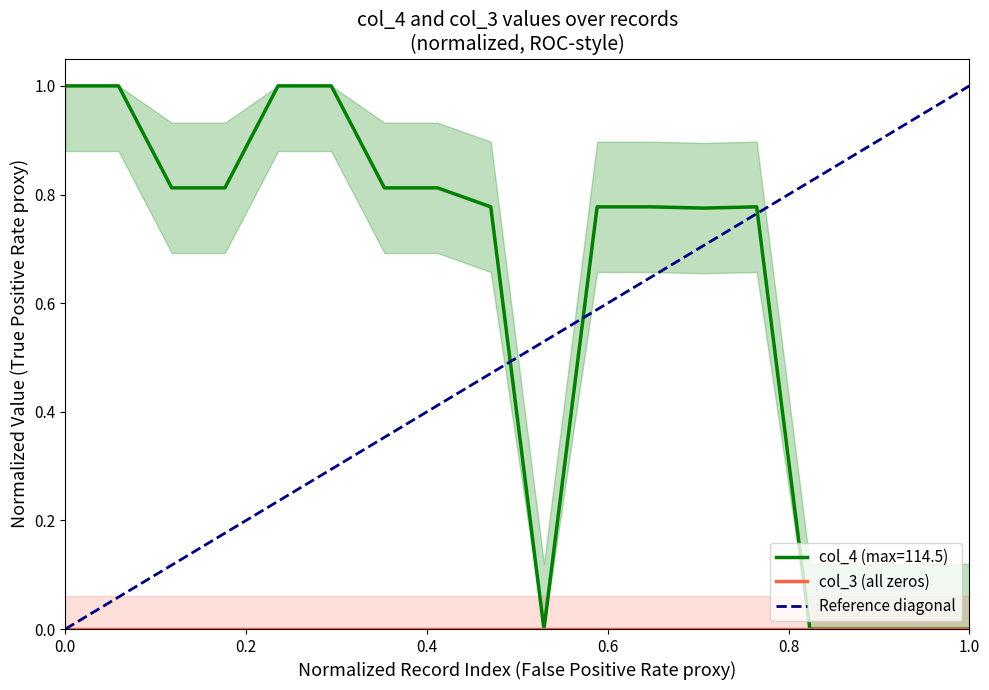

The chart shows a value of -0.6 at ALTO_RENAICO. True or false?

False